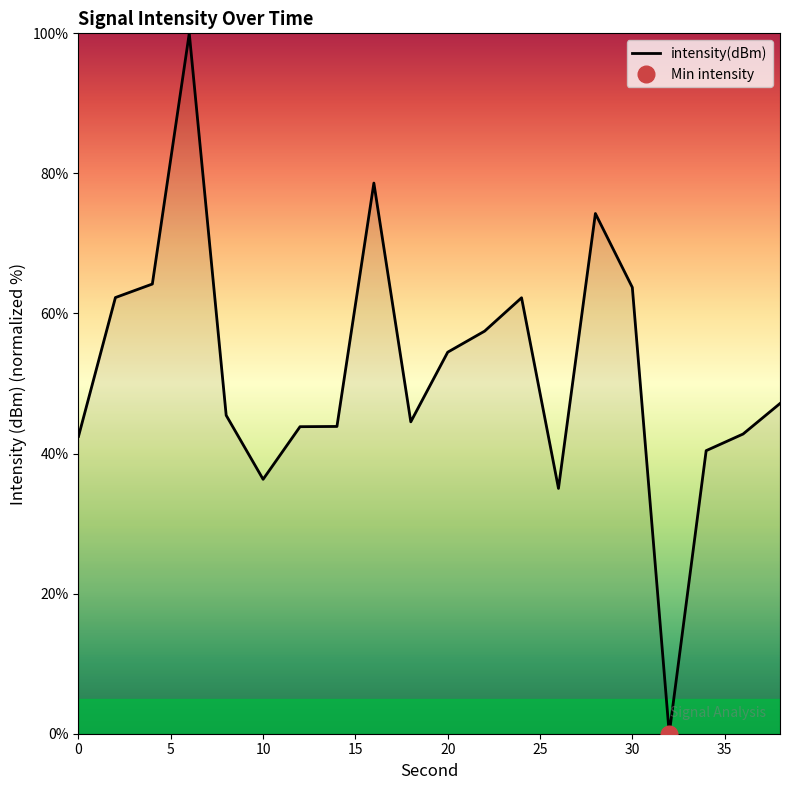

What is the approximate value at 22?

57.5